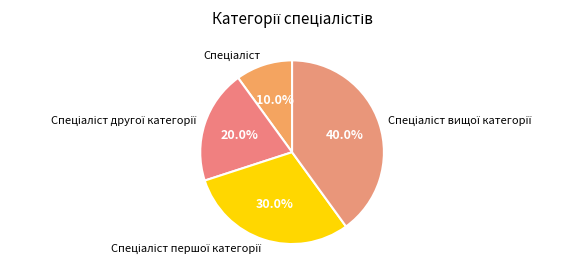

Does any single category account for the majority?

No